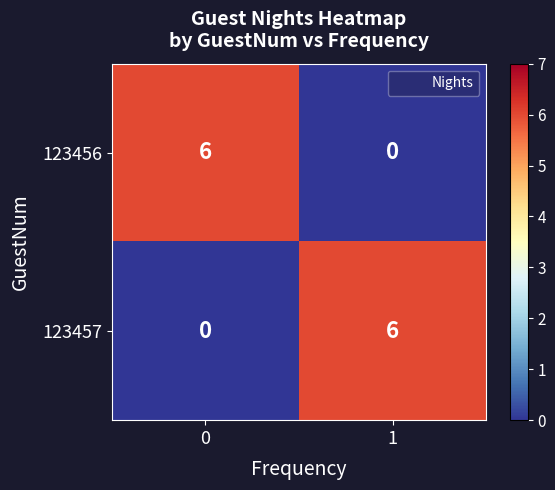

What is the difference between the maximum and minimum values in the 123457 series?

6